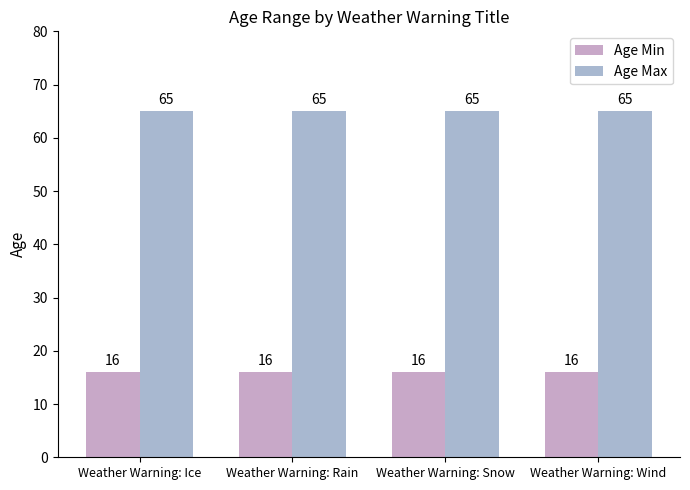

At Weather Warning: Rain, list the series in order from smallest to largest.

Age Min, Age Max